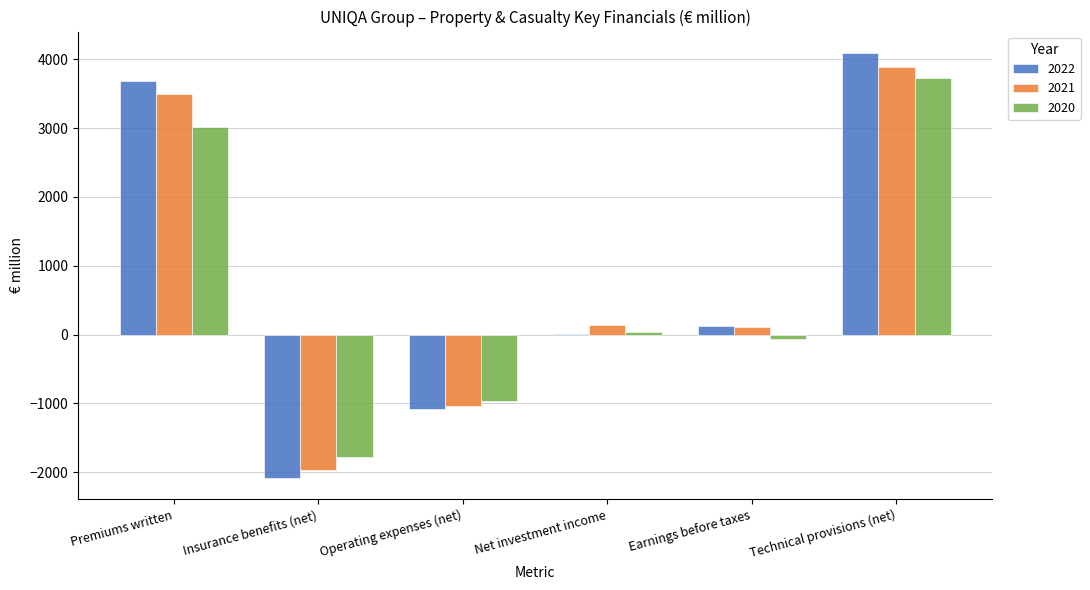

How many values in 2021 are above zero?

4